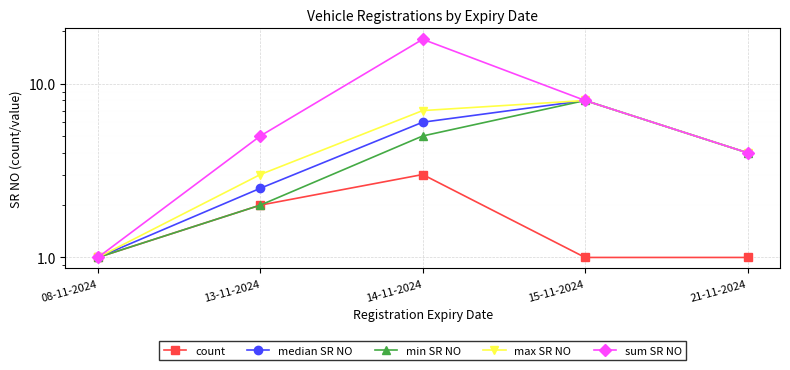

Which series has the widest spread of values?

sum SR NO